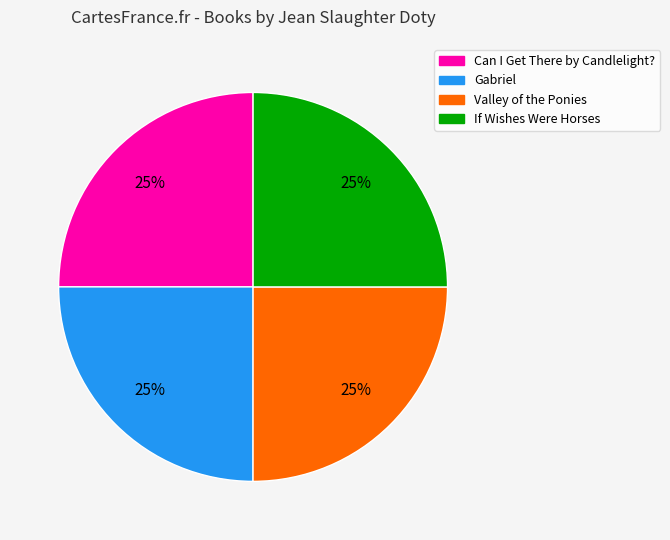

Does any single category account for the majority?

No